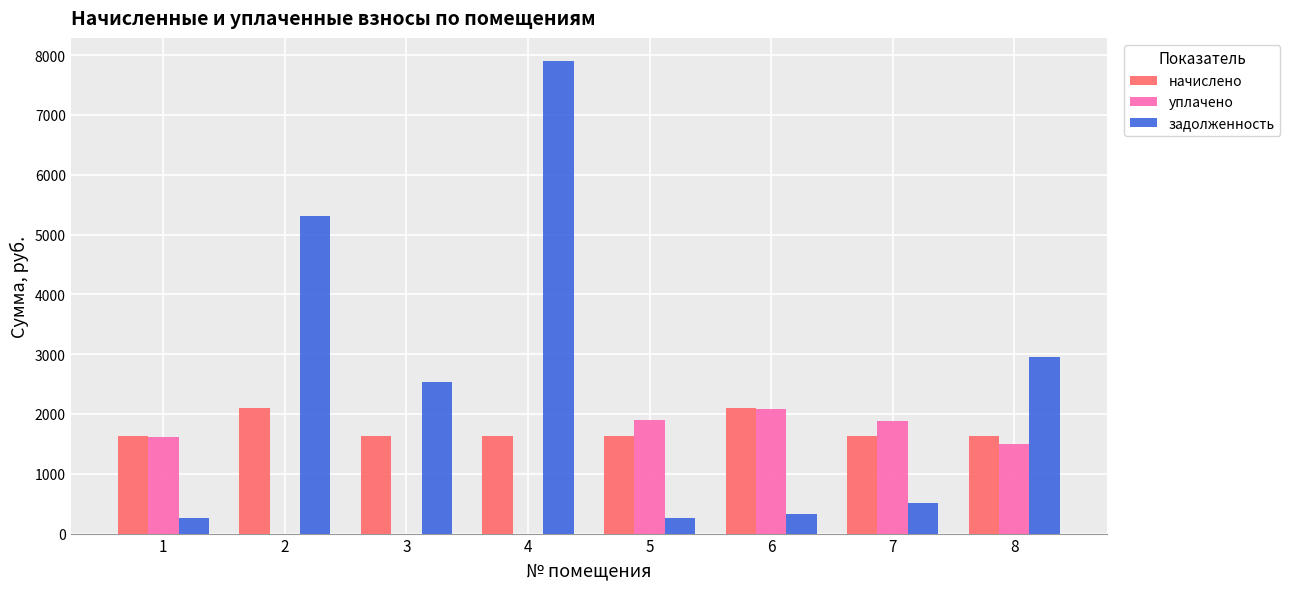

What is the maximum value shown in the chart?

7894.2